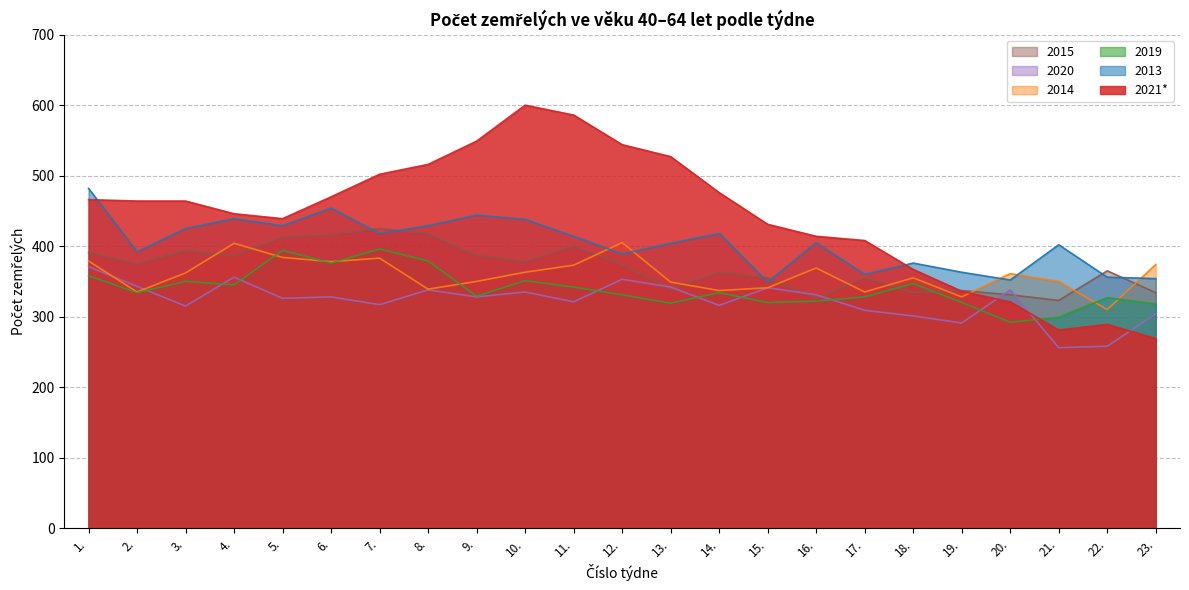

What is the average value of the 2014 series?

359